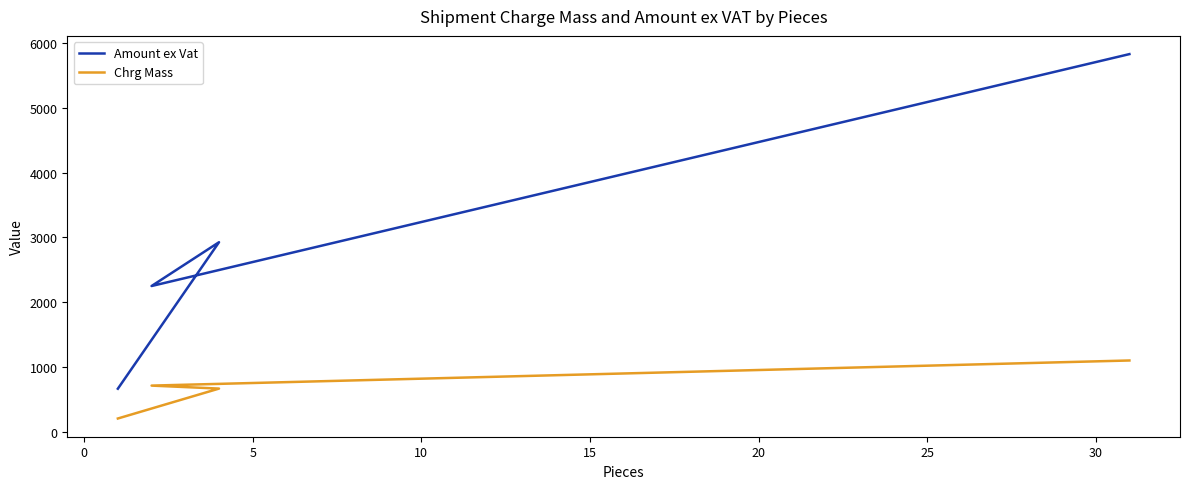

What is the spread (max minus min) of values at 10?

4721.0